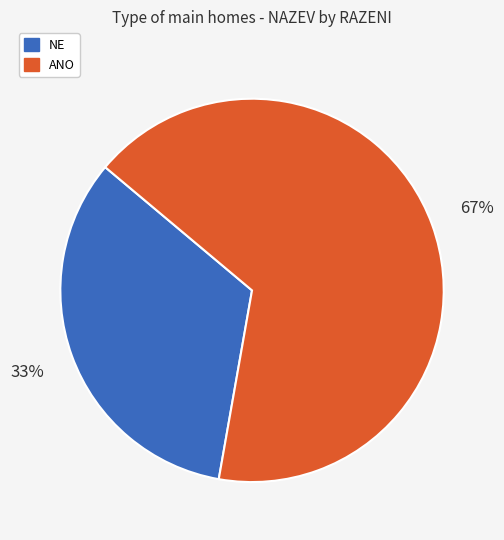

Which slice is the smallest?

NE